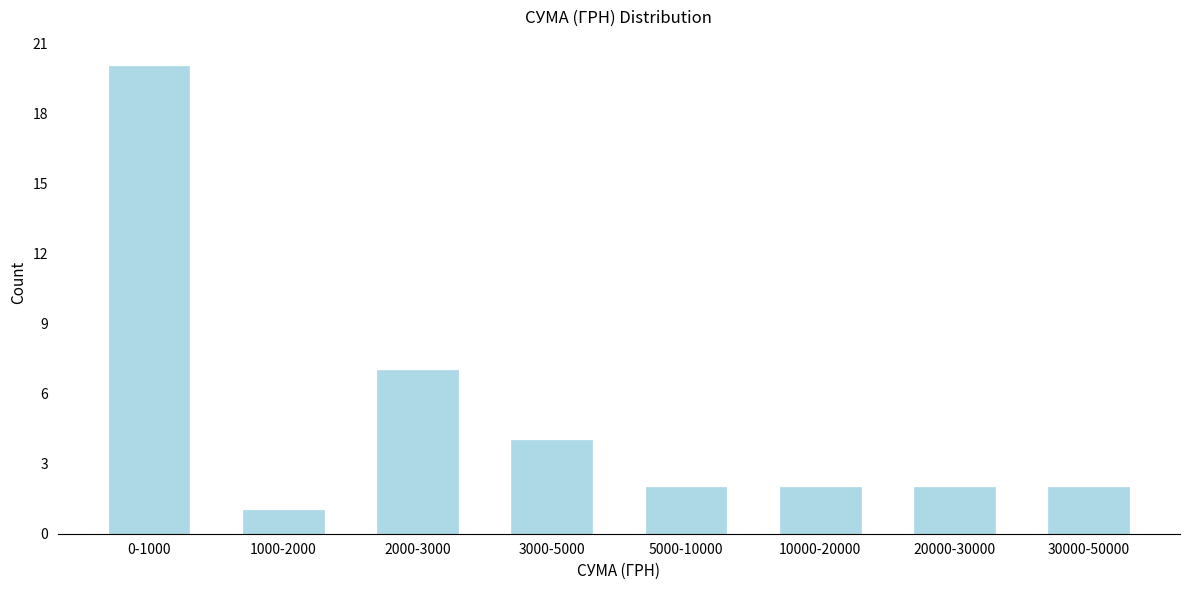

Reading left to right, transcribe all the data shown in this chart.

0-1000=20	1000-2000=1	2000-3000=7	3000-5000=4	5000-10000=2	10000-20000=2	20000-30000=2	30000-50000=2